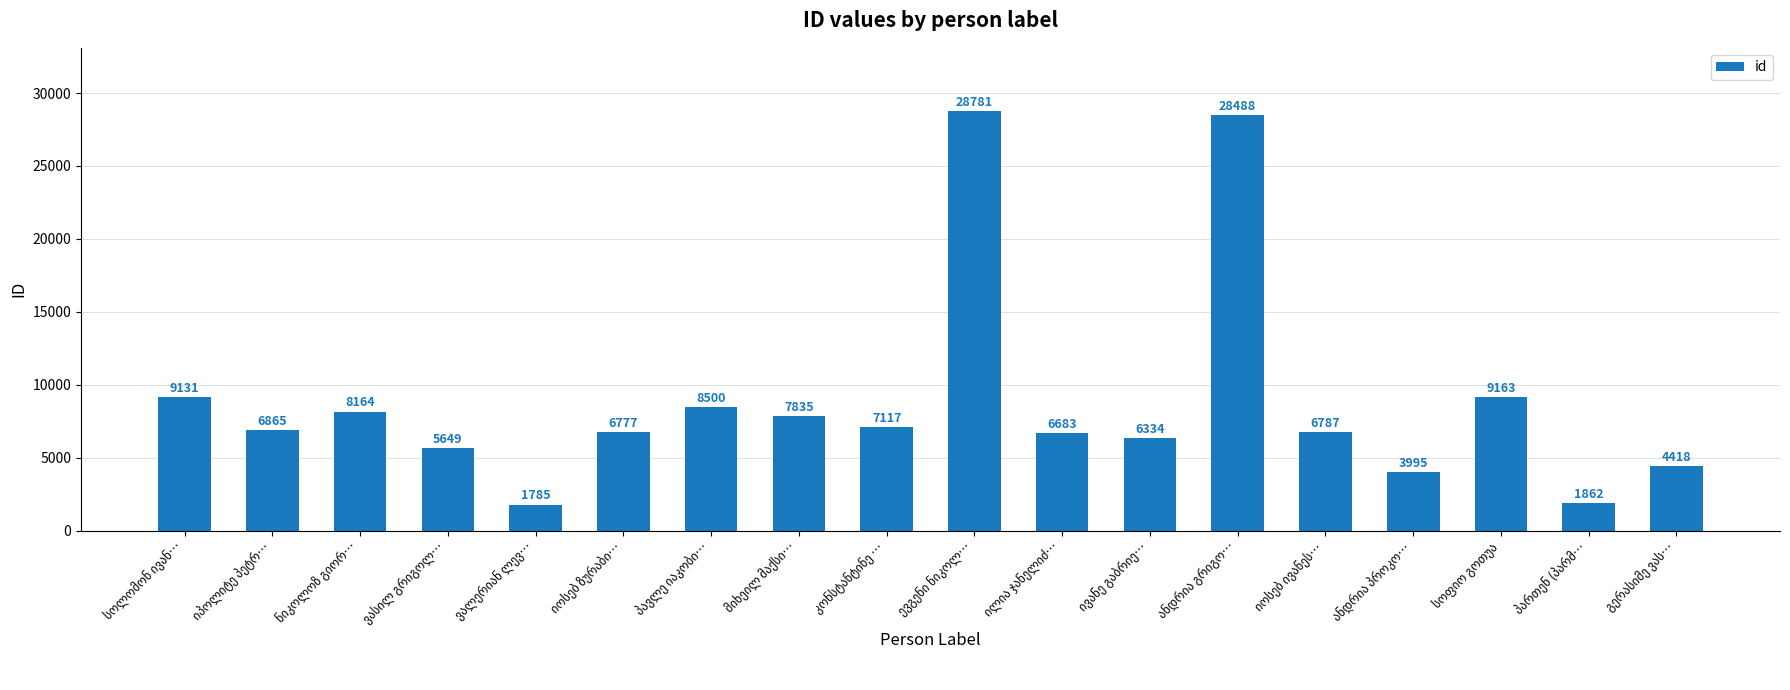

What is the smallest value displayed?

1785